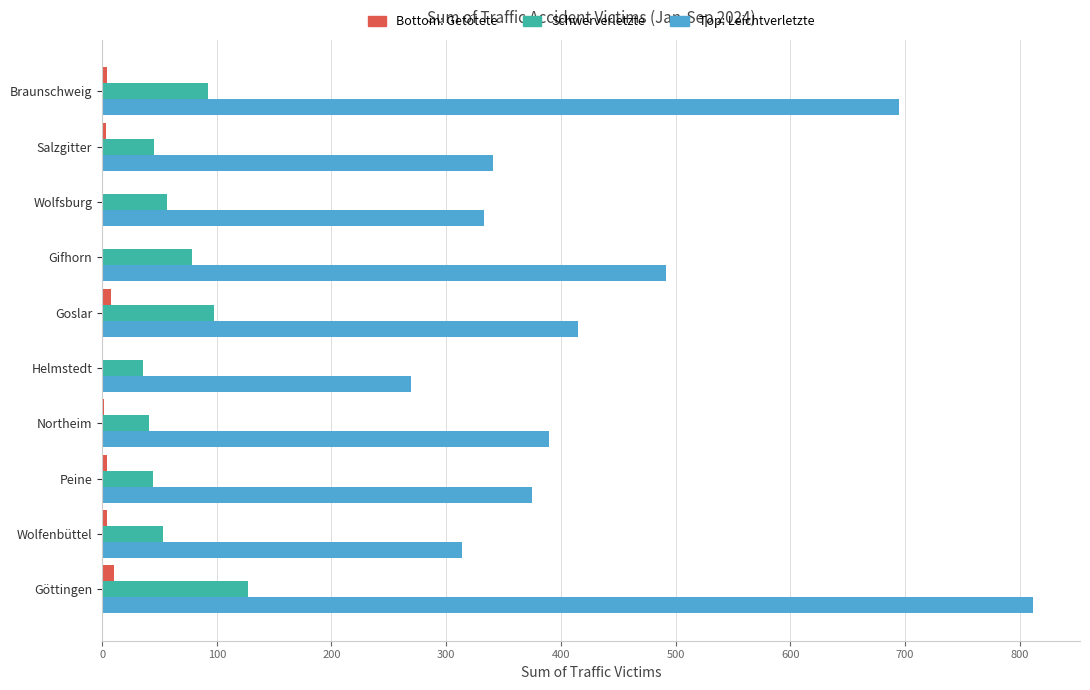

At which category is the sum across all series the highest?

Göttingen